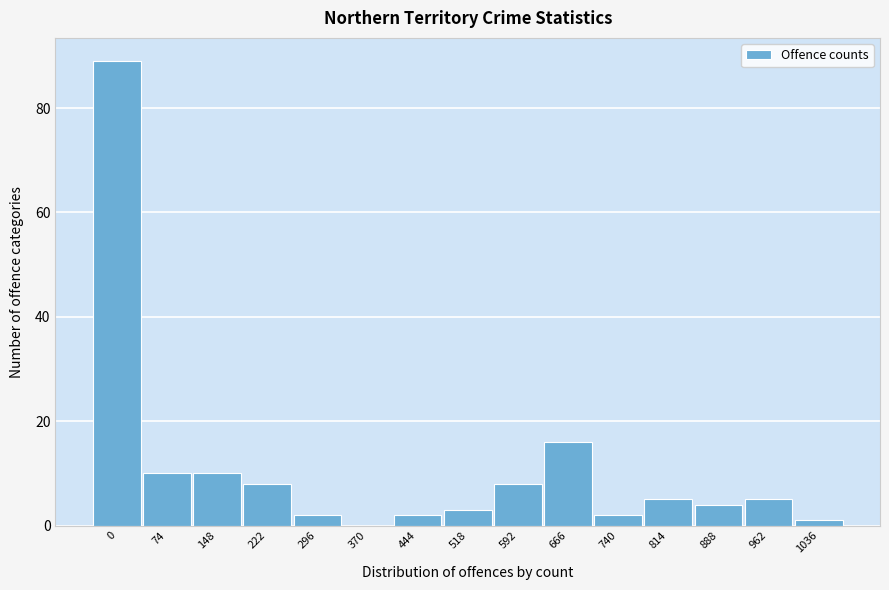

Reading right to left, what are all the values shown in this chart?

1036=1	962=5	888=4	814=5	740=2	666=16	592=8	518=3	444=2	370=0	296=2	222=8	148=10	74=10	0=89